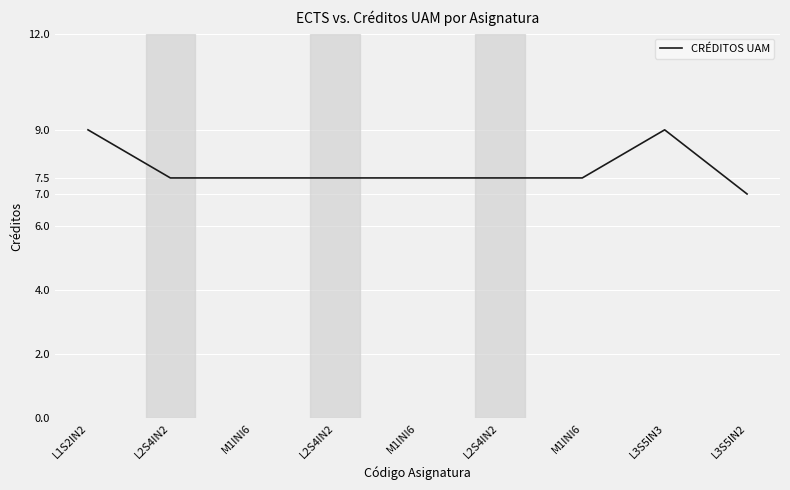

Is this an area chart (filled region under the line)?

No